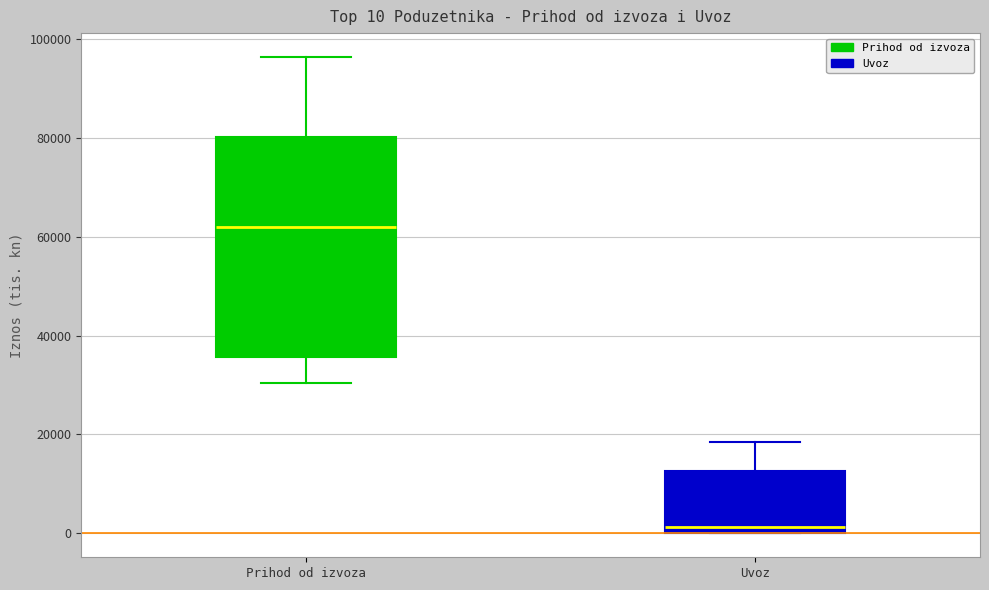

Which box's median line is the highest?

Prihod od izvoza